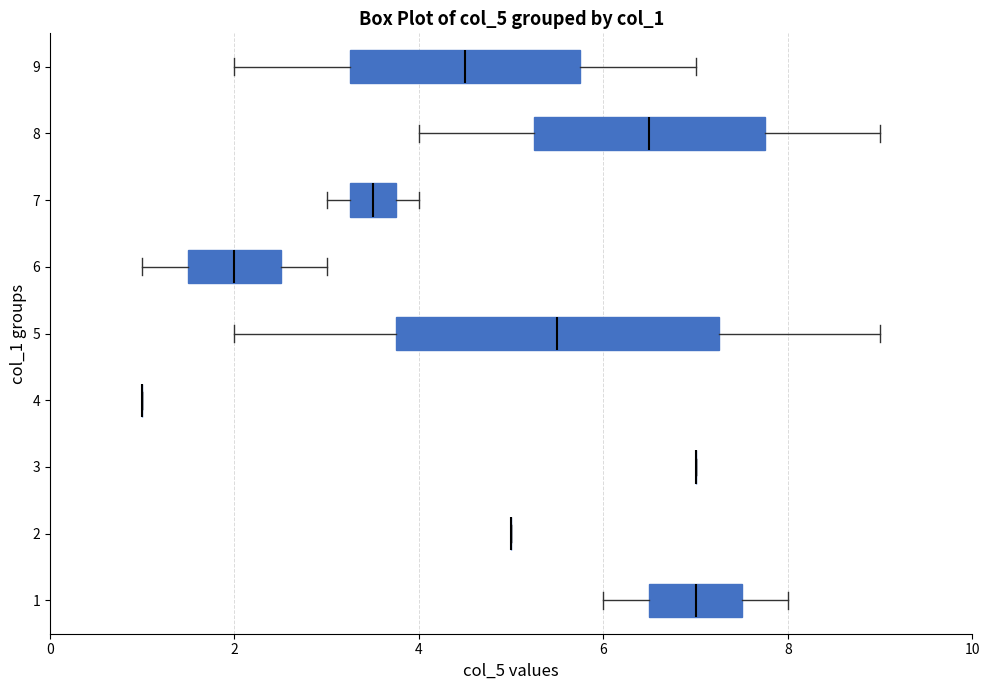

Reading bottom to top, read every box against the x-axis: the position of its median line, the range the box covers, and the ends of its whiskers. The values are not printed on the chart, so give them approximately, as read against the axis.

1: median 7.0, box 6.6 to 7.6, whiskers 6.0 to 8.0
2: box collapsed to a line at 5.0, whiskers 5.0 to 5.0
3: box collapsed to a line at 7.0, whiskers 7.0 to 7.0
4: box collapsed to a line at 1.0, whiskers 1.0 to 1.0
5: median 5.6, box 3.8 to 7.2, whiskers 2.0 to 9.0
6: median 2.0, box 1.6 to 2.6, whiskers 1.0 to 3.0
7: median 3.6, box 3.2 to 3.8, whiskers 3.0 to 4.0
8: median 6.6, box 5.2 to 7.8, whiskers 4.0 to 9.0
9: median 4.6, box 3.2 to 5.8, whiskers 2.0 to 7.0